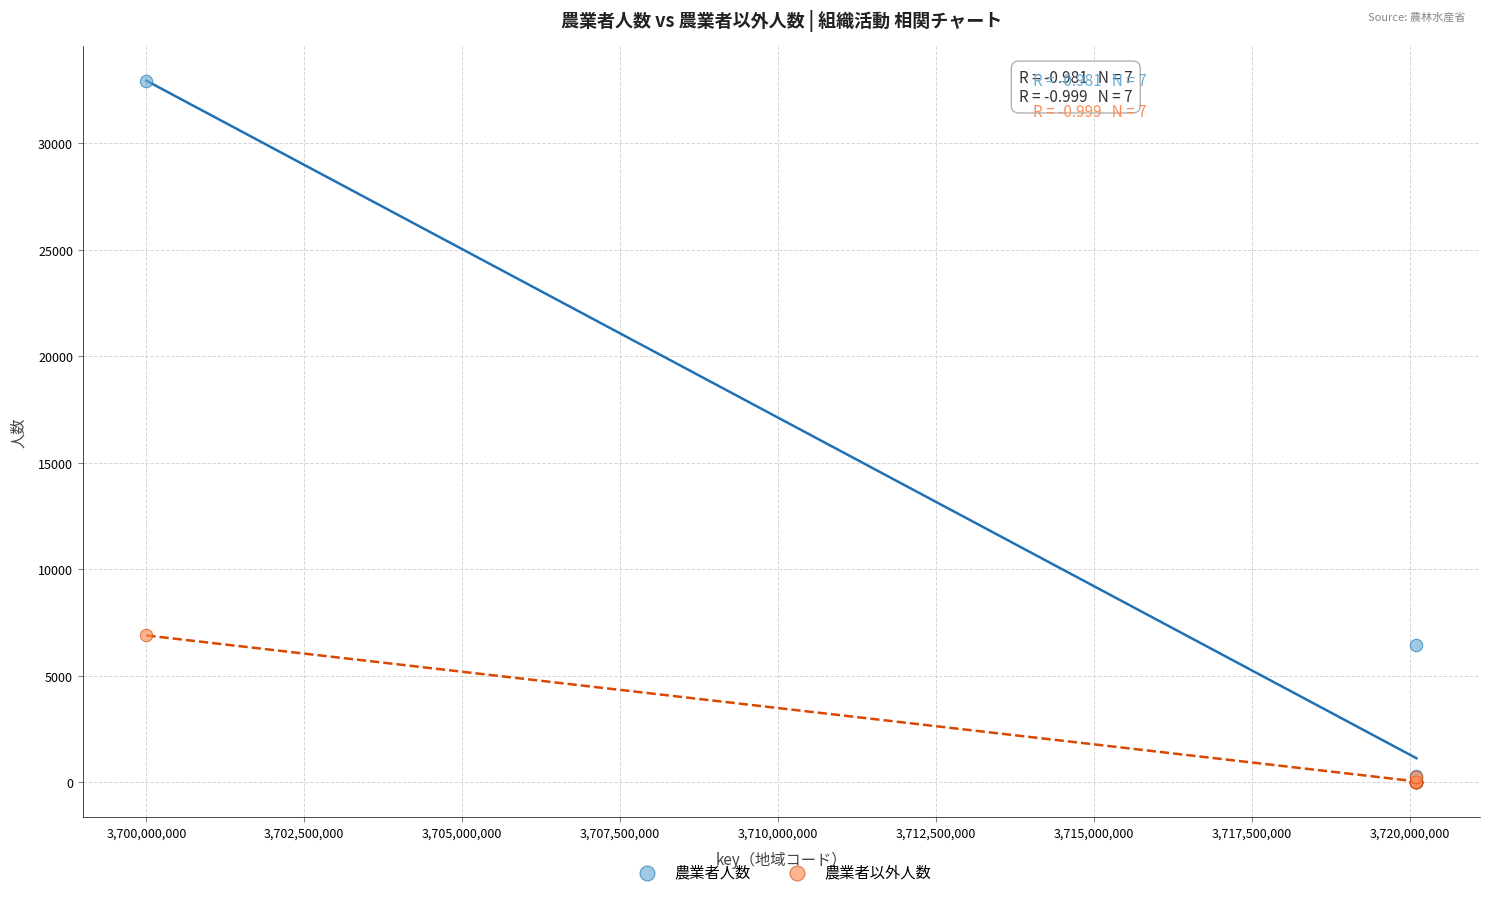

Across all series, what Y value is closest to 16468?

6896